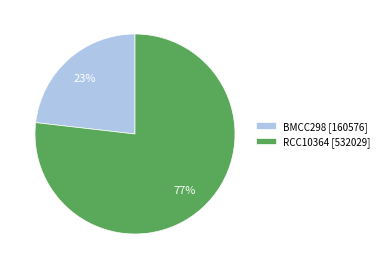

How many slices are in this pie chart?

2